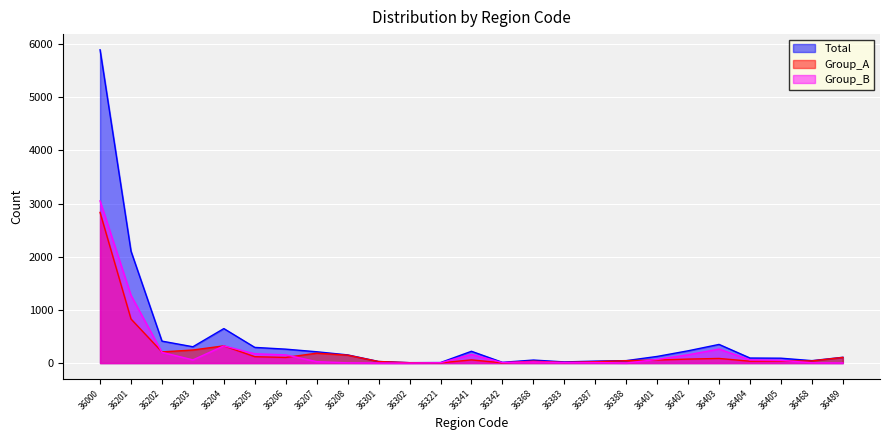

Where is the first local maximum for Total?

36204